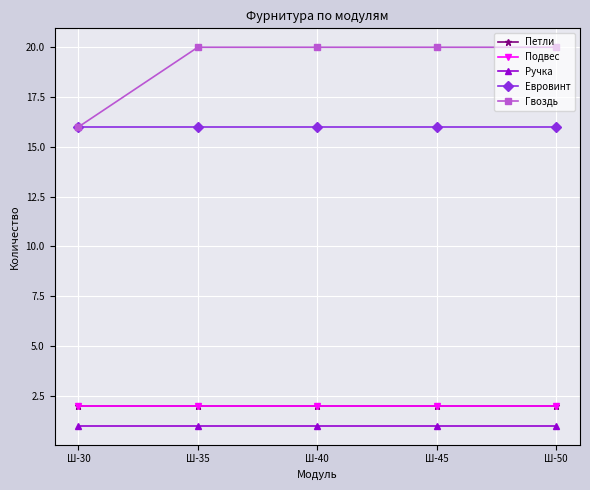

Does the chart have visible grid lines?

Yes